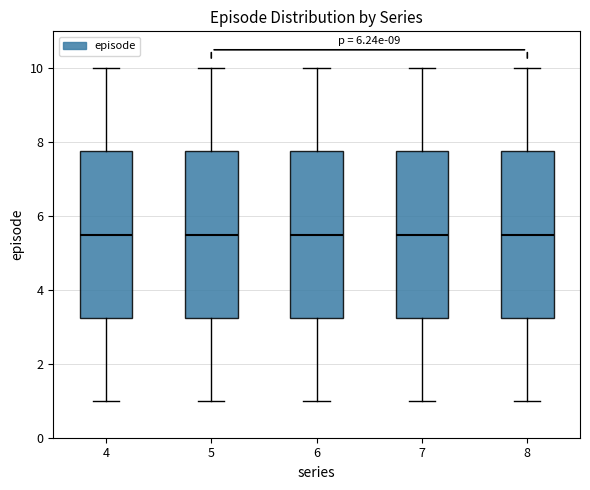

Where does the upper whisker of the box at x = 5 end on the y-axis? The values are not printed on the chart, so give them approximately, as read against the axis.

10.0